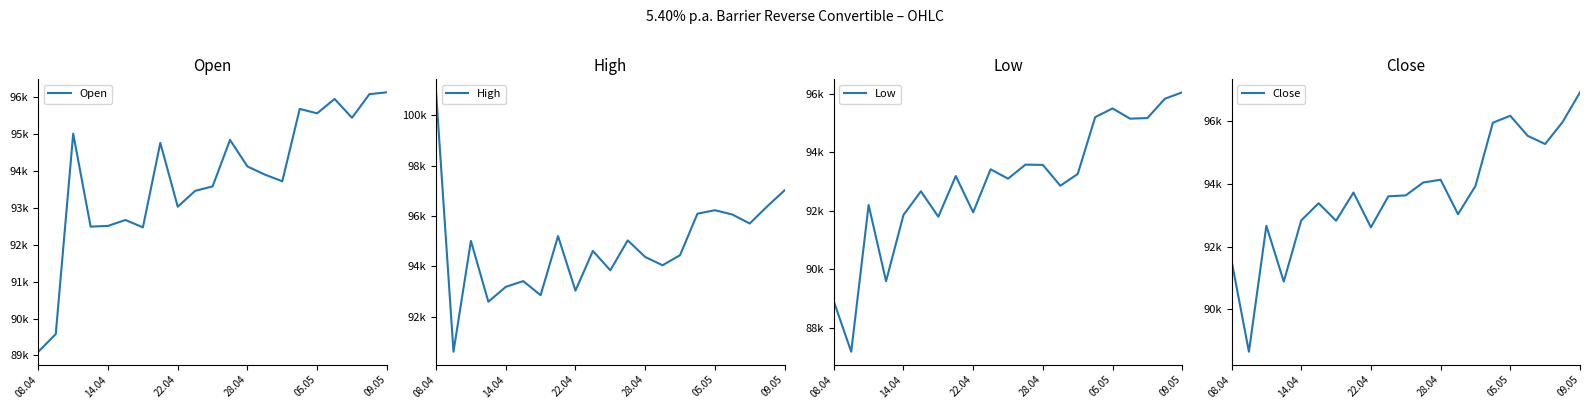

Which category has the highest value in the Low series?

09.05